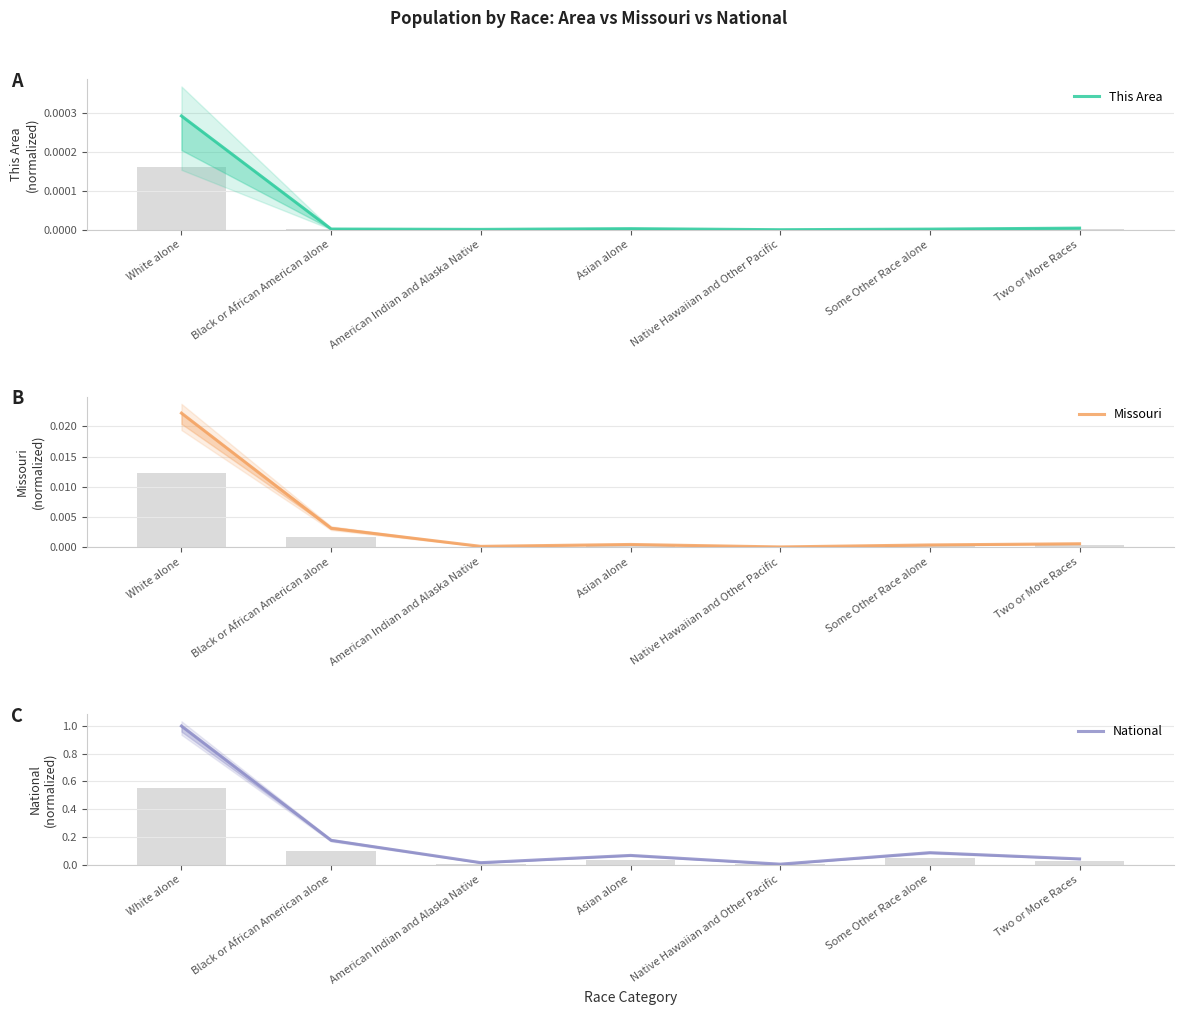

How many distinct data groups are displayed?

3